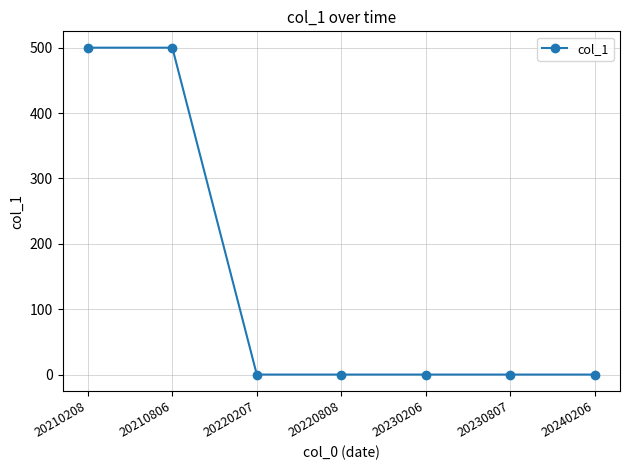

What is the sum of all values?

1000